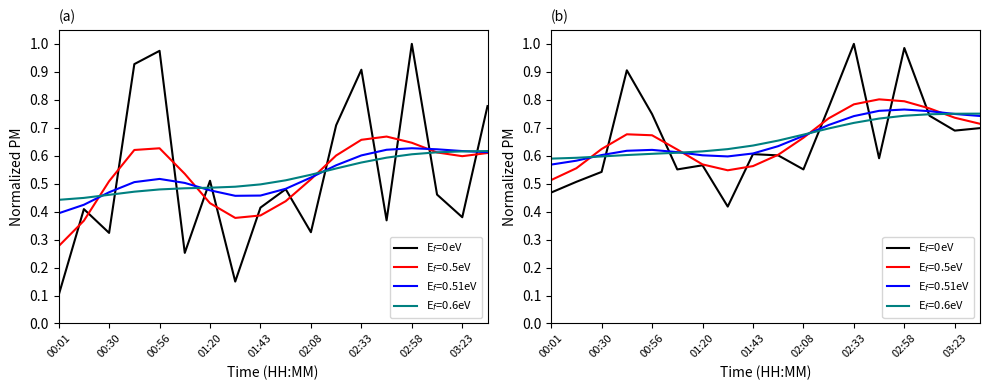

What value does the data have at 00:30?

0.5